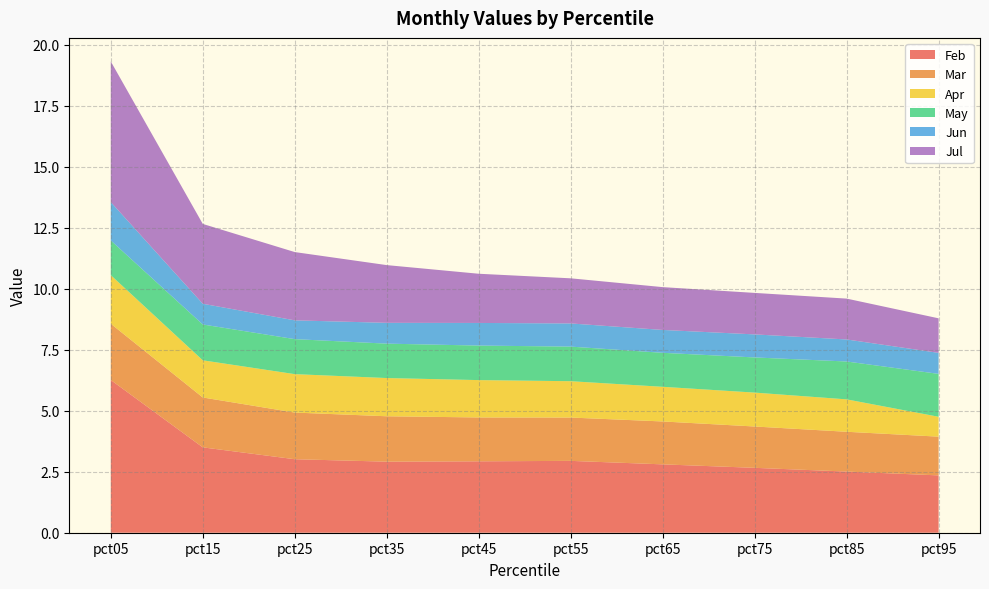

Reading right to left, transcribe all the data shown in this chart.

Feb: 2.3	2.5	2.7	2.8	2.9	2.9	2.9	3.0	3.5	6.3
Mar: 1.6	1.6	1.7	1.8	1.8	1.8	1.9	1.9	2.0	2.3
Apr: 0.8	1.3	1.4	1.4	1.5	1.5	1.6	1.6	1.5	2.0
May: 1.8	1.6	1.4	1.4	1.4	1.4	1.4	1.4	1.5	1.4
Jun: 0.9	0.9	0.9	0.9	0.9	0.9	0.9	0.8	0.8	1.6
Jul: 1.4	1.7	1.7	1.8	1.8	2.0	2.4	2.8	3.3	5.8